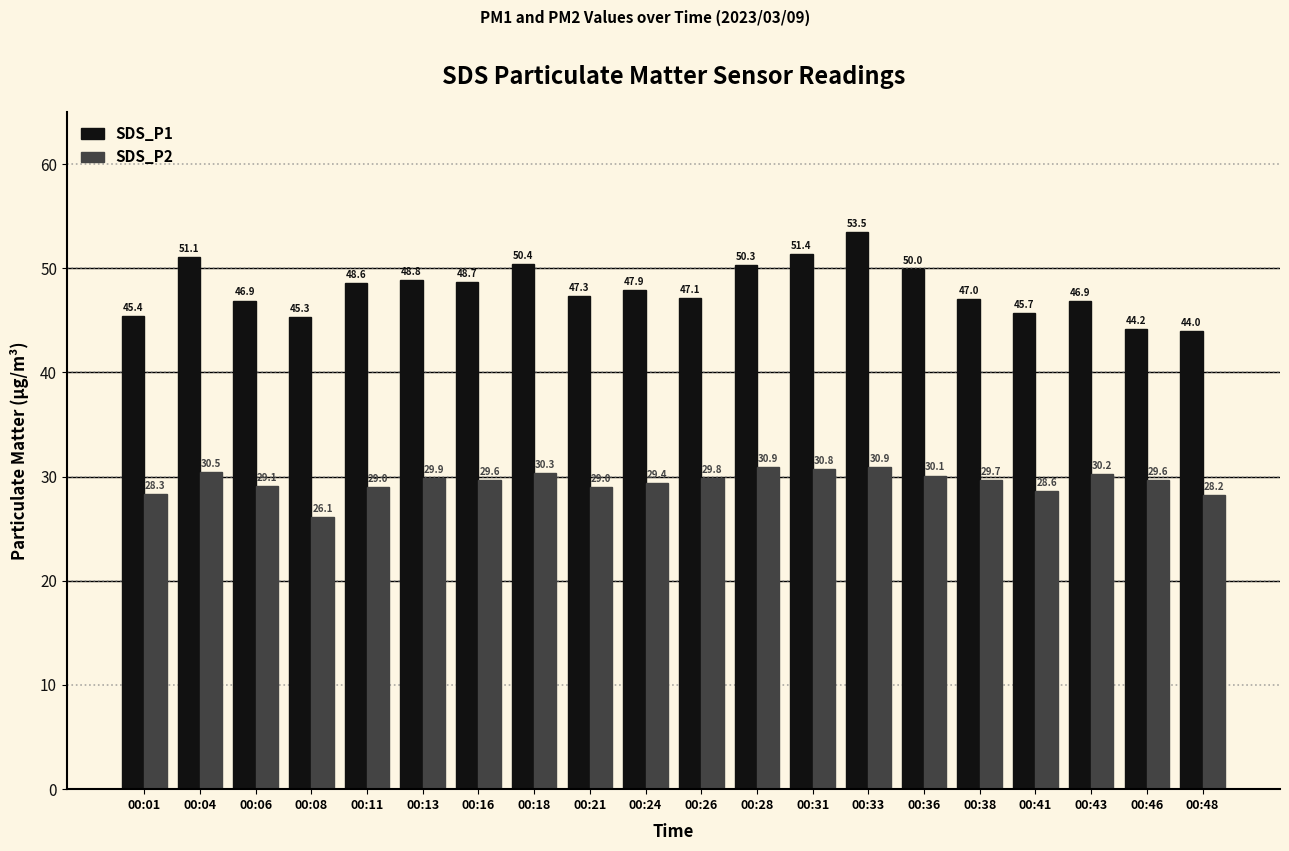

What is the difference between the maximum and minimum values in the SDS_P2 series?

4.8